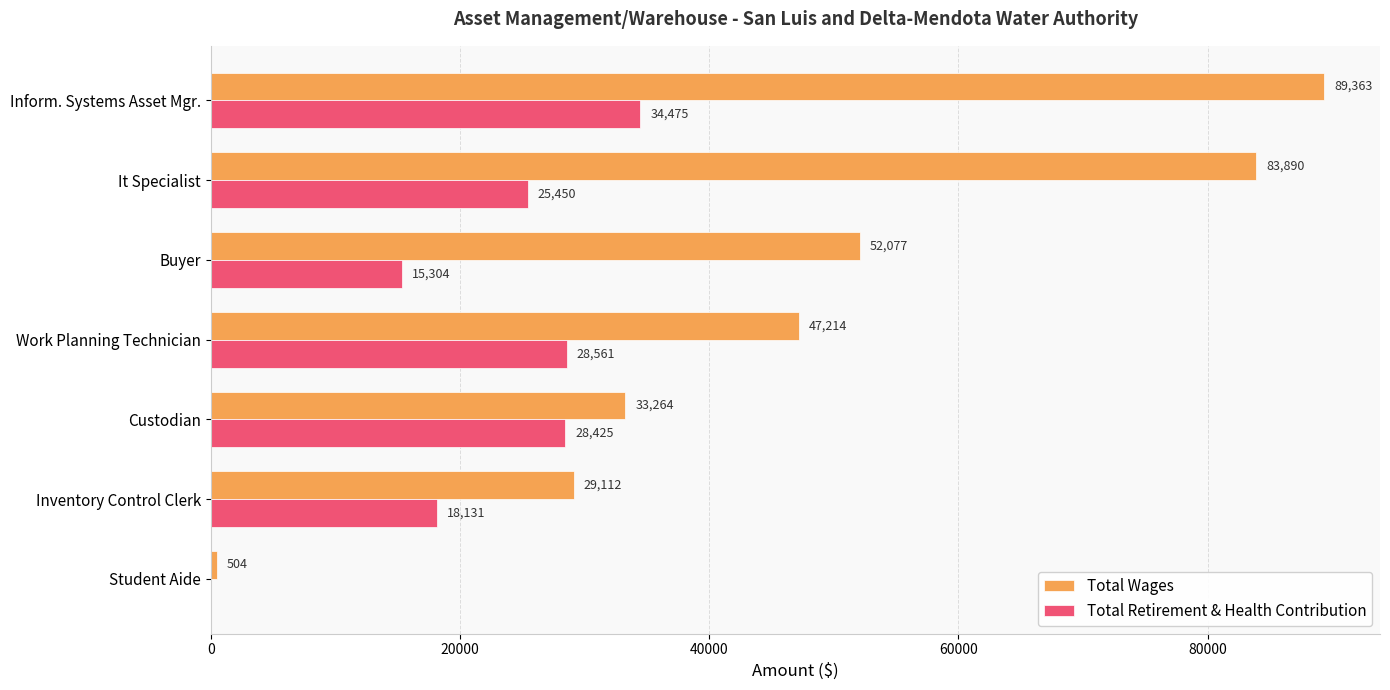

What is the sum of the Total Wages values at Work Planning Technician and Buyer?

99291